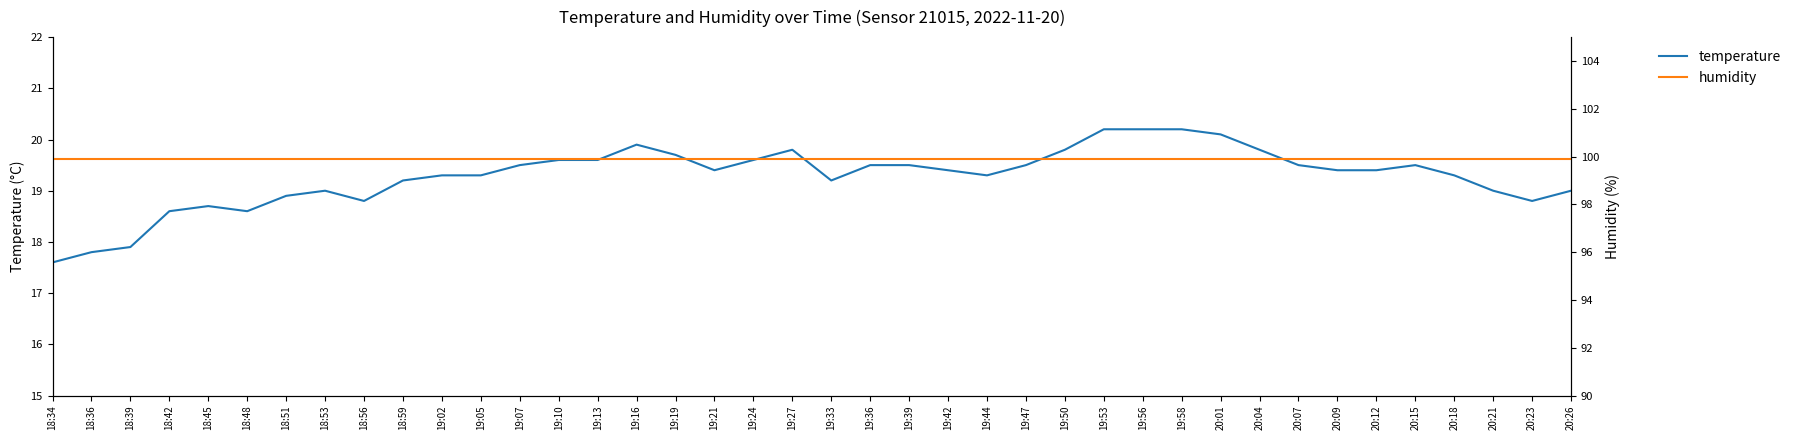

Which series changed the most between 18:48 and 19:19?

temperature